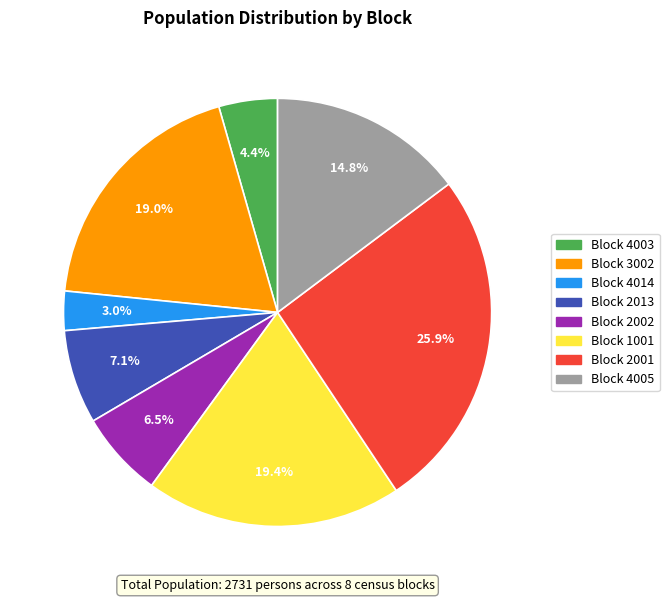

Between Block 2002 and Block 2001, which is larger?

Block 2001